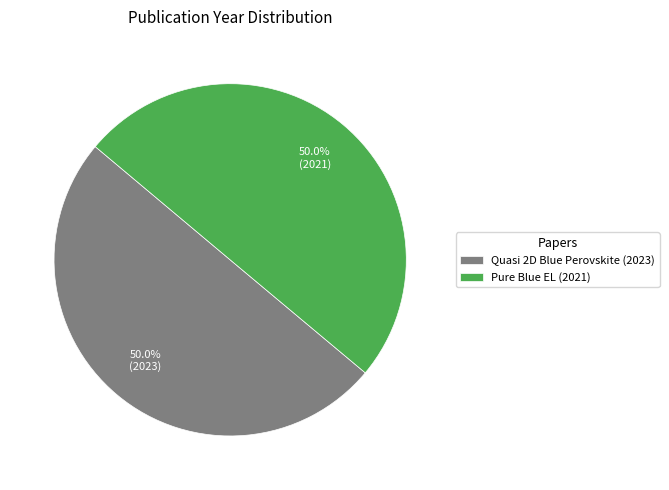

What is the total percentage of Pure Blue EL (2021) and Quasi 2D Blue Perovskite (2023)?

100.0%